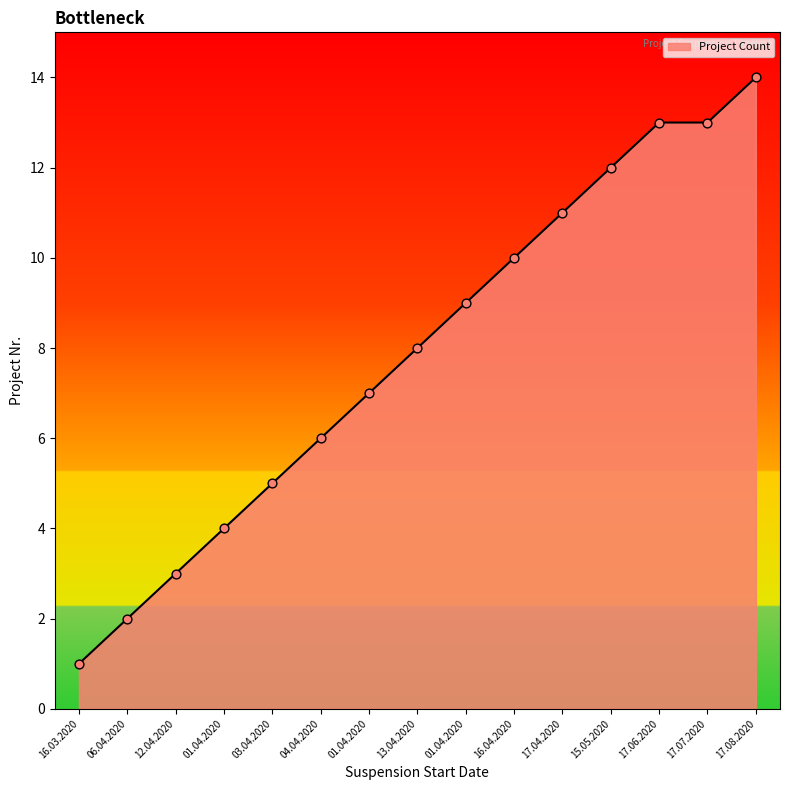

Which has a higher value, 01.04.2020 or 16.04.2020?

16.04.2020